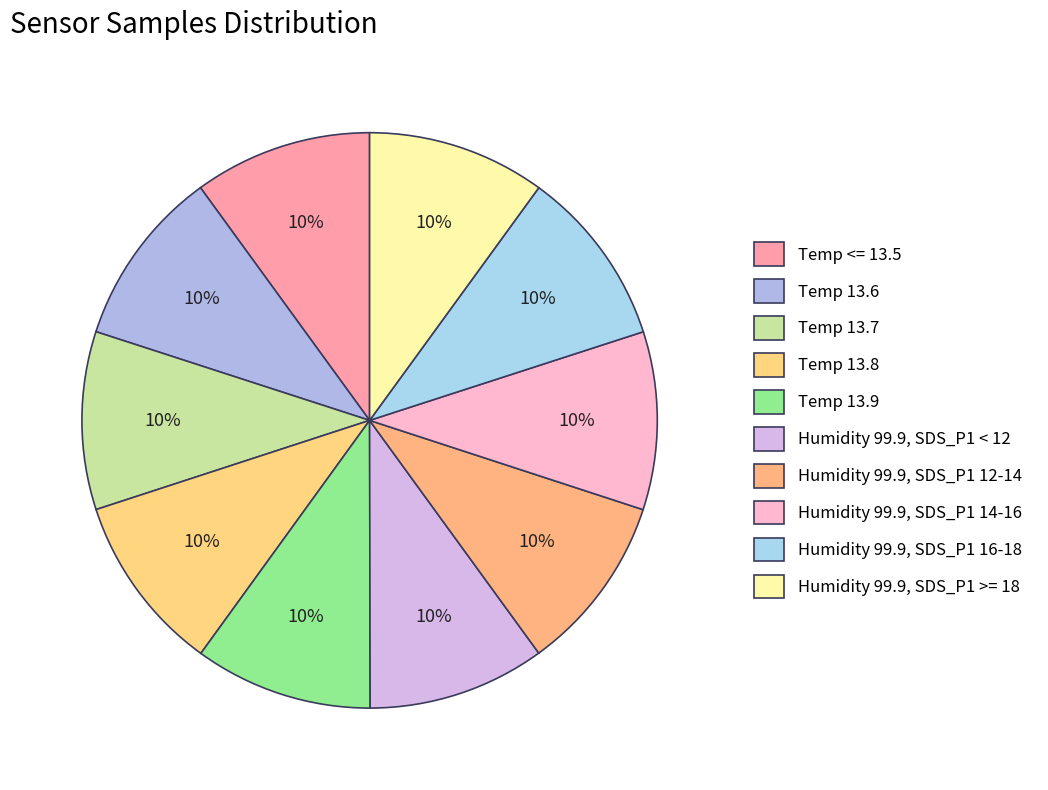

How many slices are in this pie chart?

10